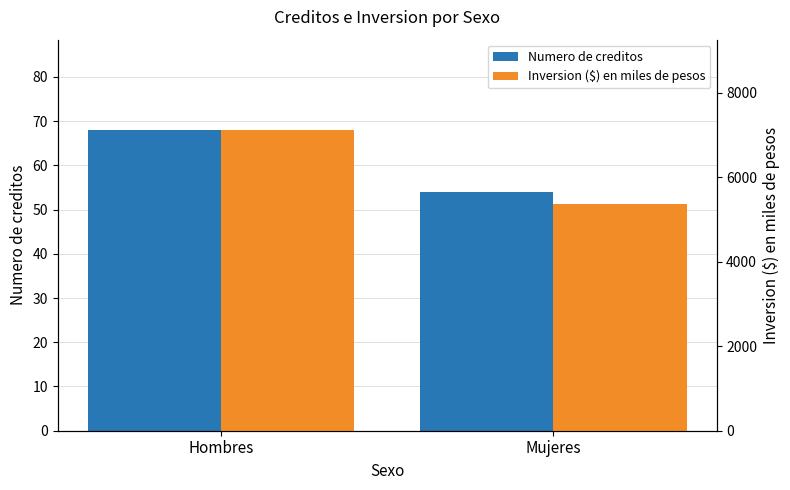

True or false: Inversion ($) en miles de pesos has a value of 5381 at Mujeres.

True